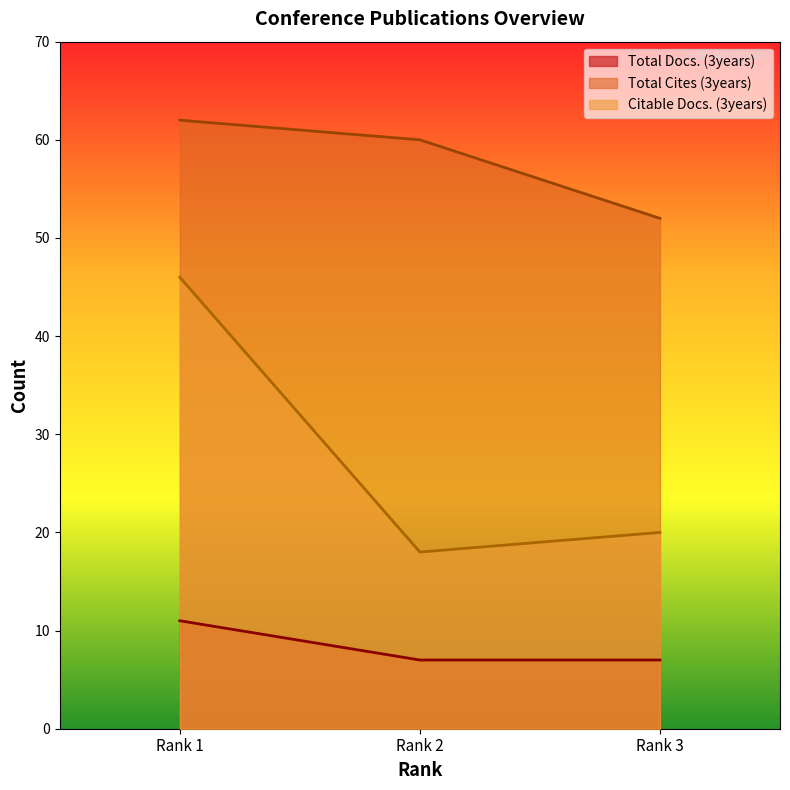

What is the minimum value shown in the chart?

7